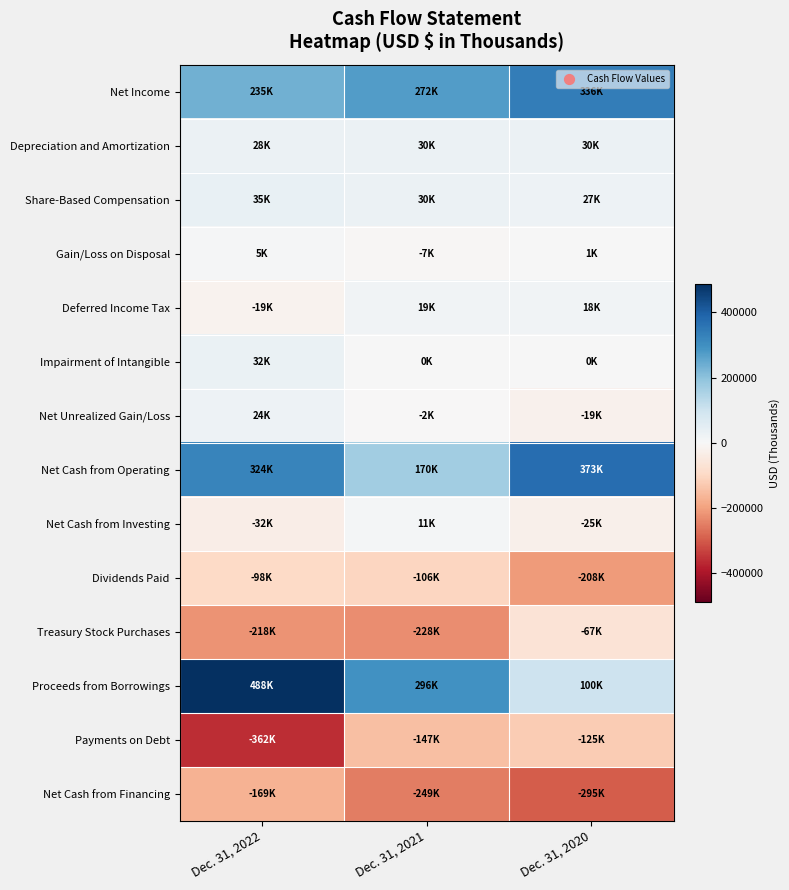

What is the difference between the highest and lowest values at Dec. 31, 2020?

668377